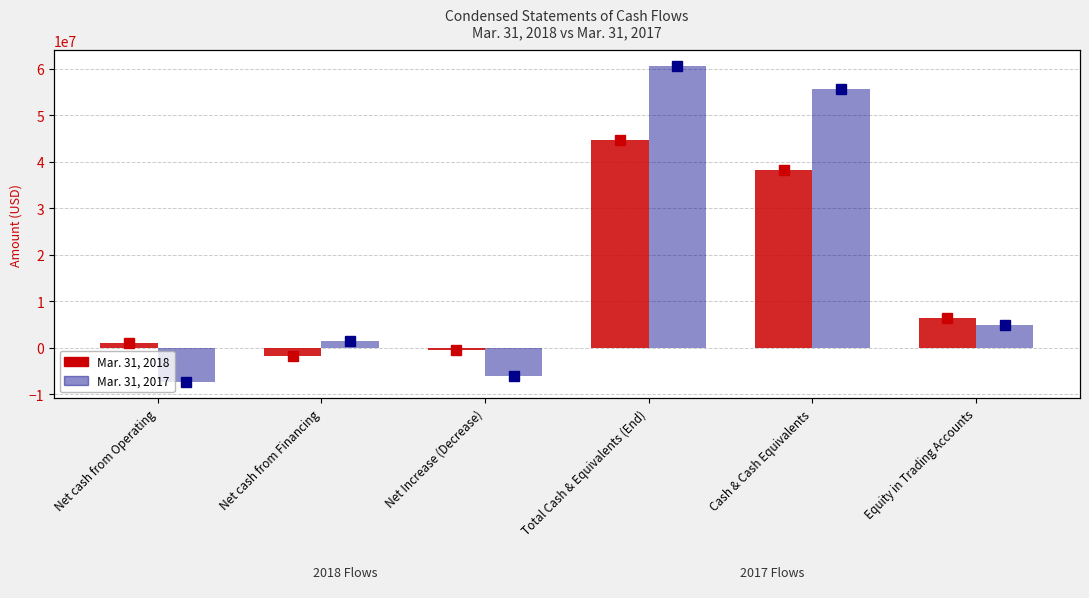

Which series has the largest total across all categories?

Mar. 31, 2017